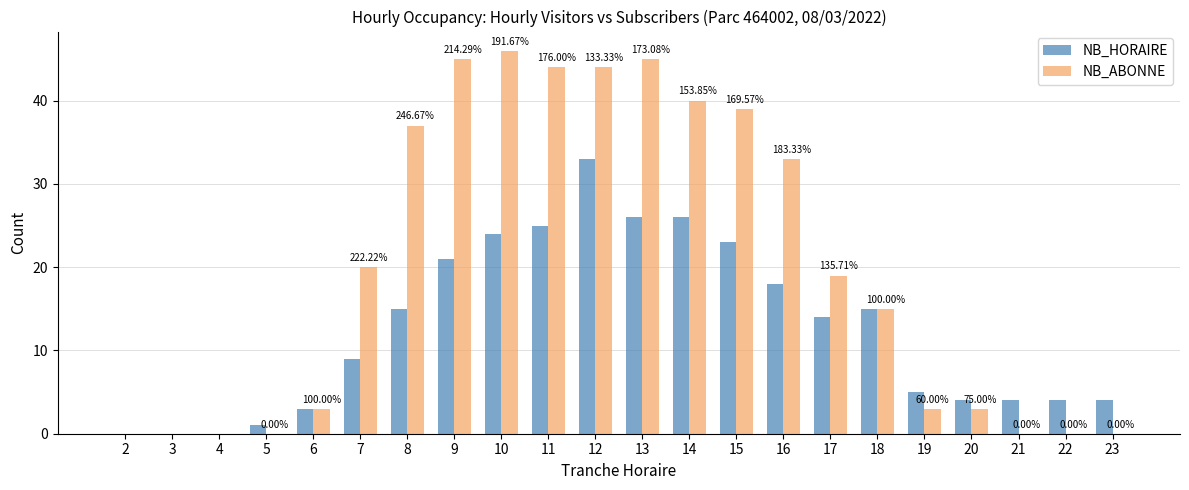

Is the value of NB_ABONNE at 9 greater than the value of NB_HORAIRE at 12?

Yes